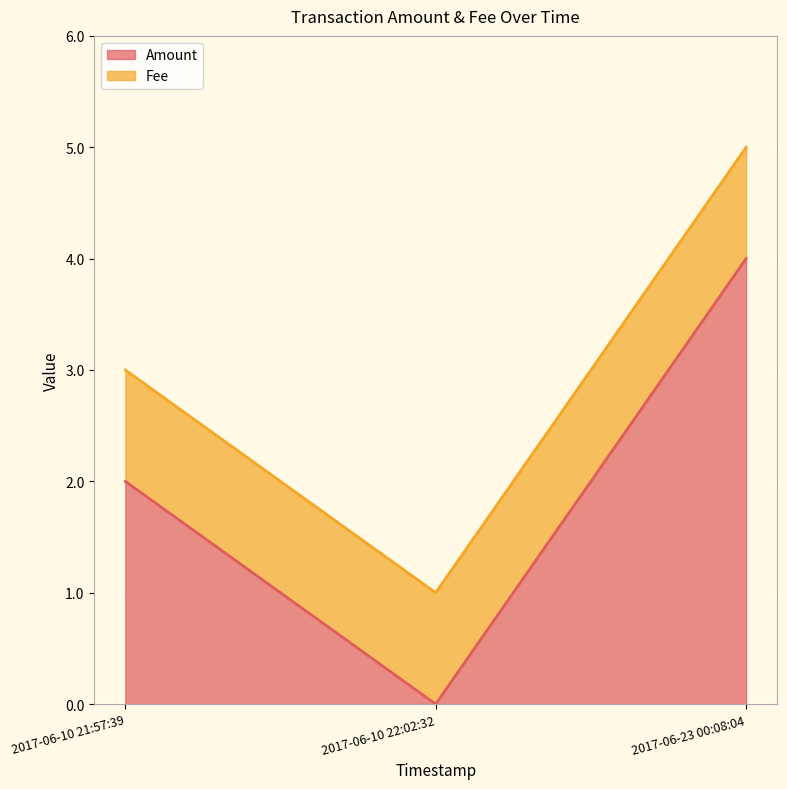

The chart shows a value of 6 at 2017-06-23 00:08:04. True or false?

False